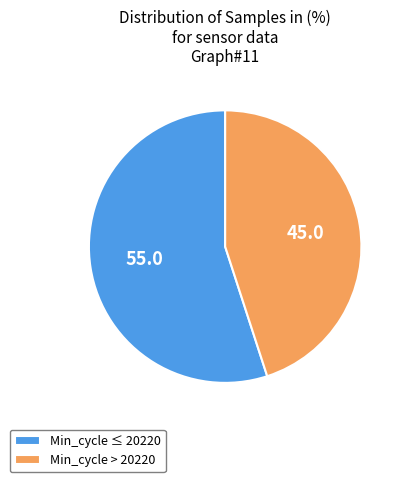

True or false: Min_cycle ≤ 20220 accounts for 55% of the total.

True